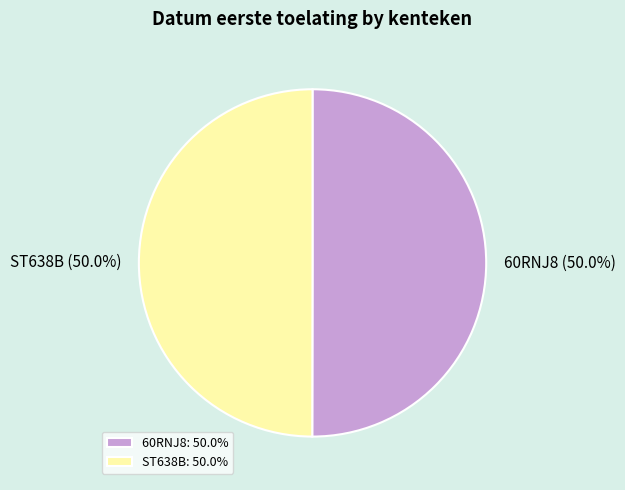

What is the ratio of the value at ST638B to the value at 60RNJ8?

1.0